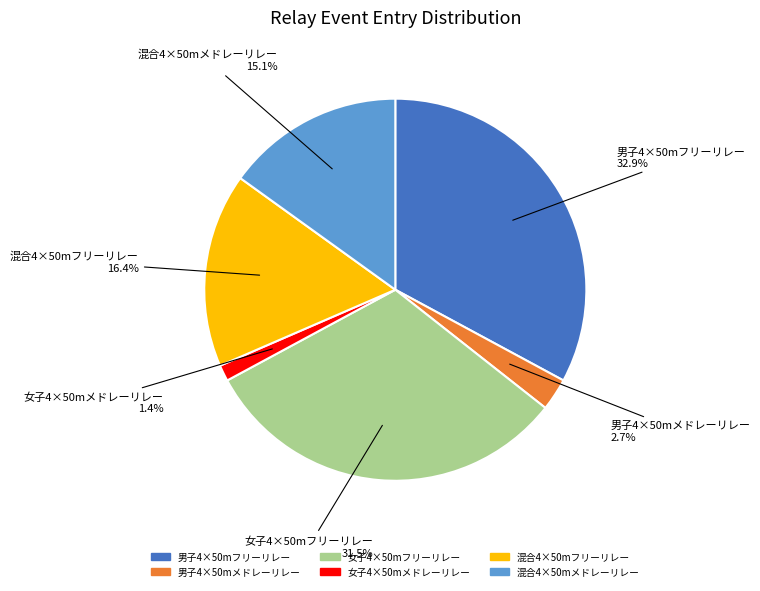

True or false: 男子4×50mメドレーリレー accounts for 16% of the total.

False